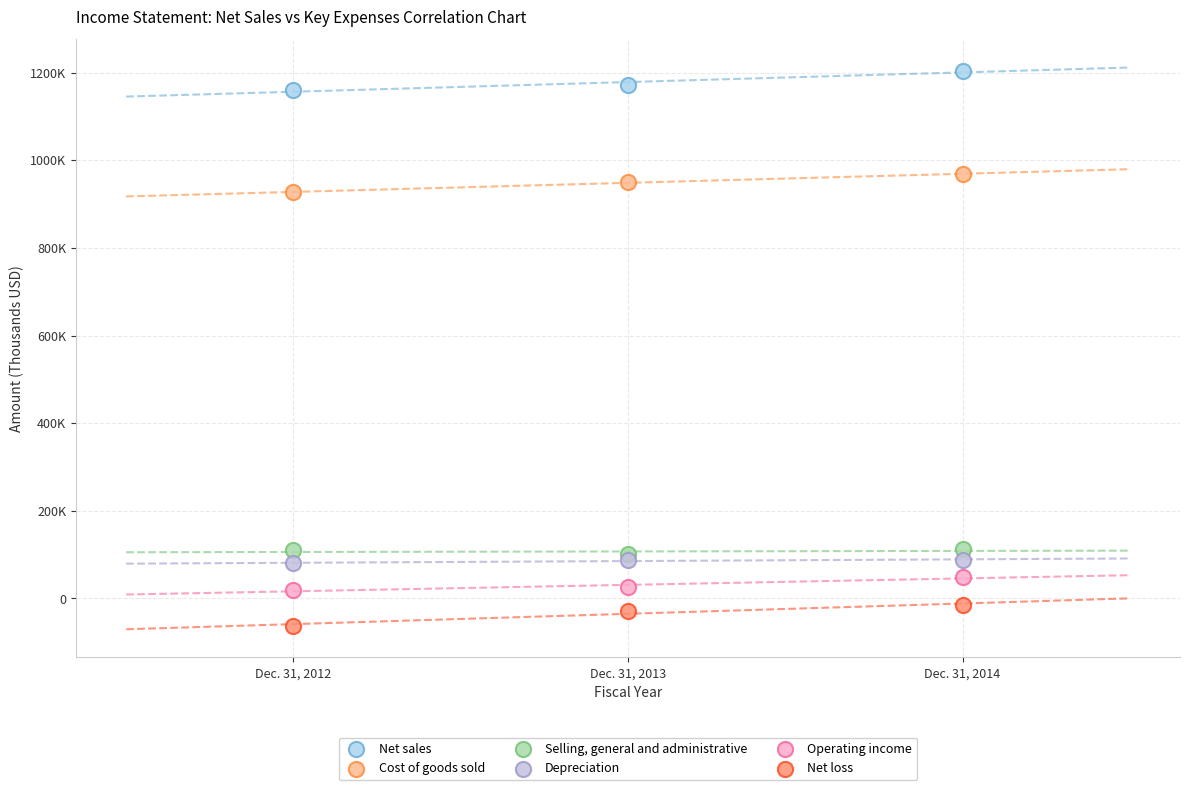

What are all the series names shown in the legend?

Net sales, Cost of goods sold, Selling, general and administrative, Depreciation, Operating income, Net loss